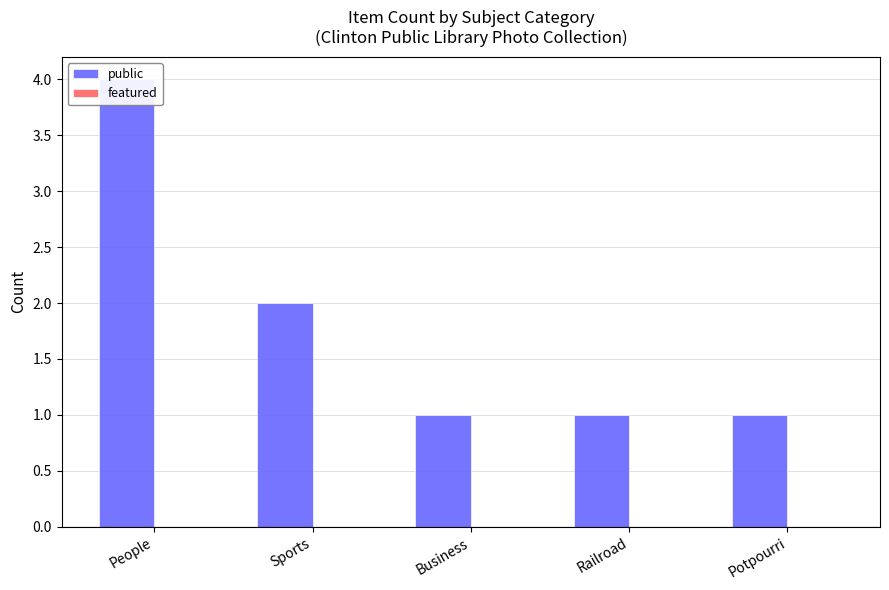

Reading right to left, what are all the values shown in this chart?

public: Potpourri=1	Railroad=1	Business=1	Sports=2	People=4
featured: Potpourri=0	Railroad=0	Business=0	Sports=0	People=0